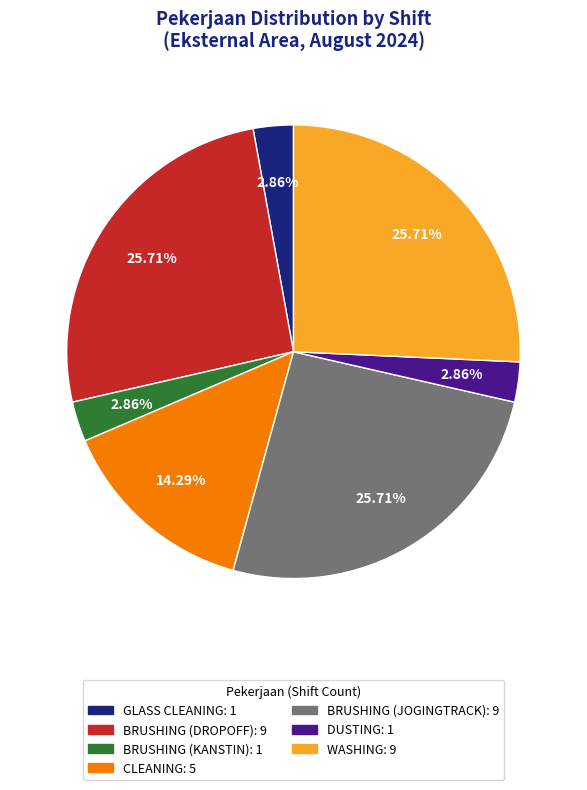

How many slices are in this pie chart?

7